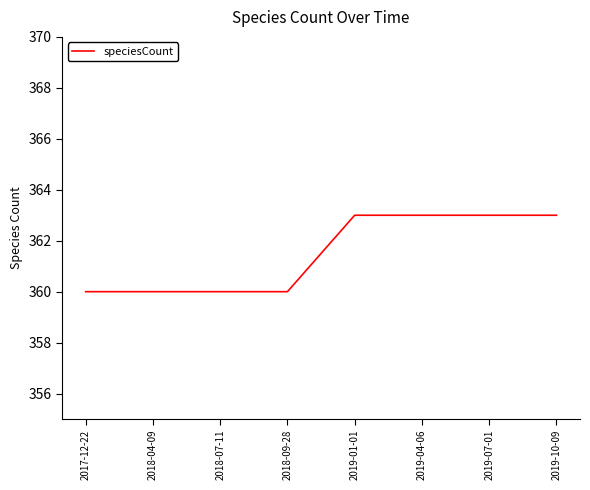

How many distinct data groups are displayed?

1